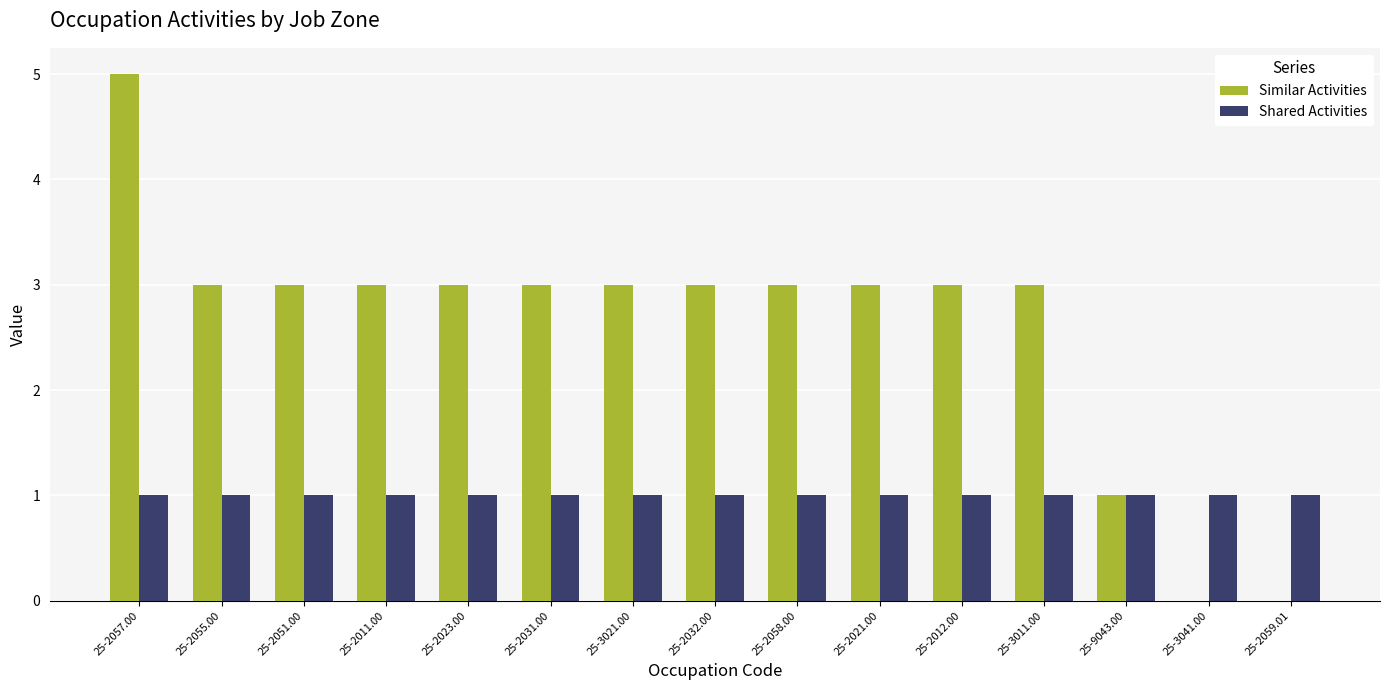

Is the value of Shared Activities at 25-2051.00 greater than the value of Similar Activities at 25-2057.00?

No